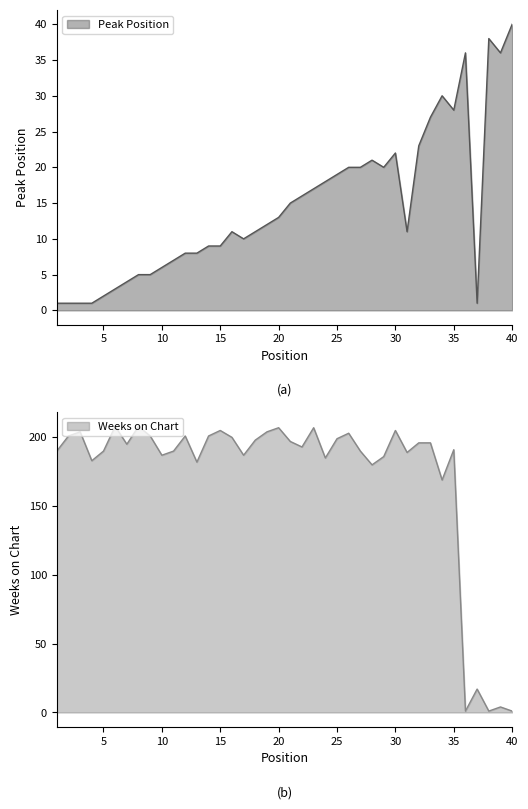

At which label is Peak Position closest to 20?

26